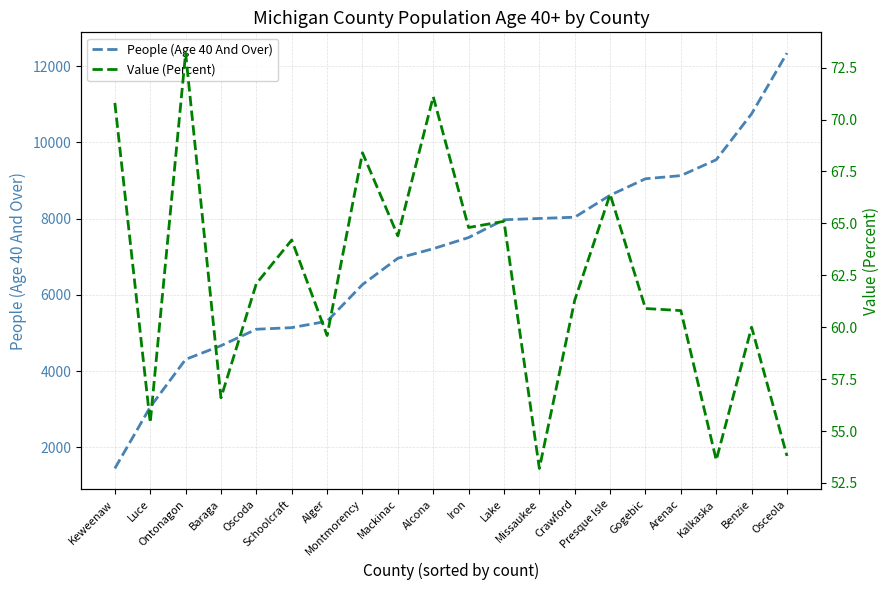

What is the difference between the second highest and minimum values in the Value (Percent) series?

17.9